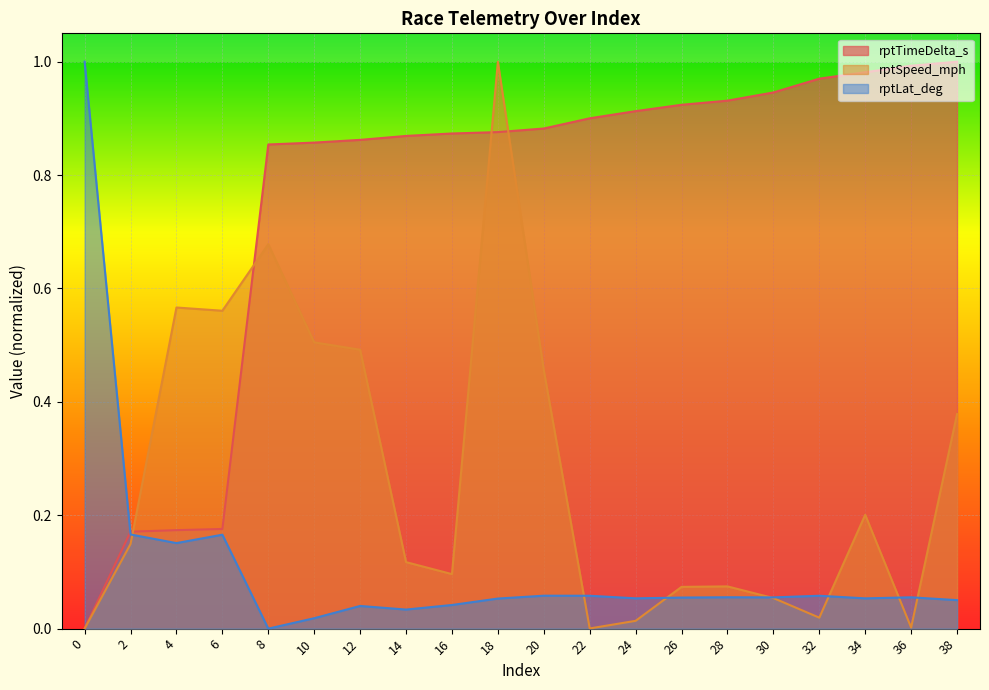

At which category is the sum across all series the highest?

18